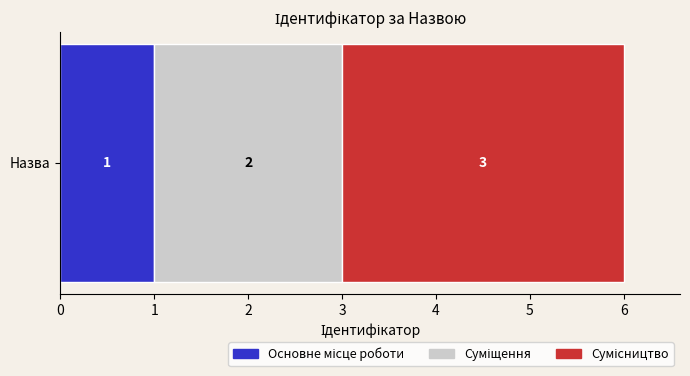

What position from the left is Суміщення?

2